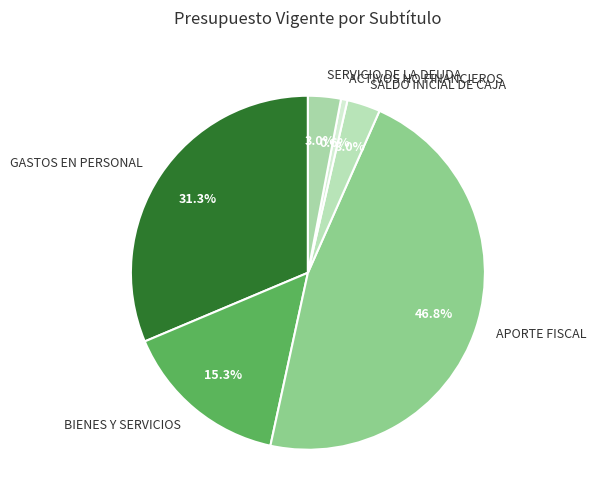

Approximately how many times larger is the value at SALDO INICIAL DE CAJA compared to BIENES Y SERVICIOS?

0.2